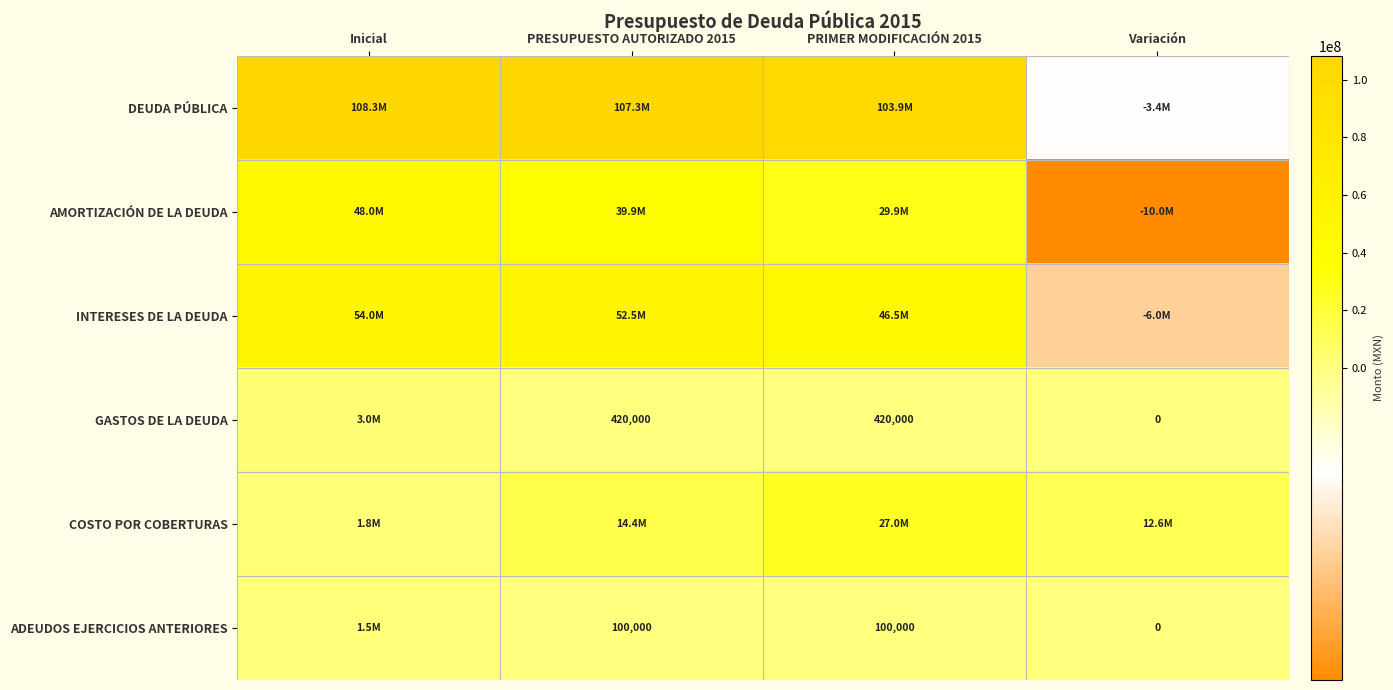

At which category is the sum across all series the highest?

Inicial